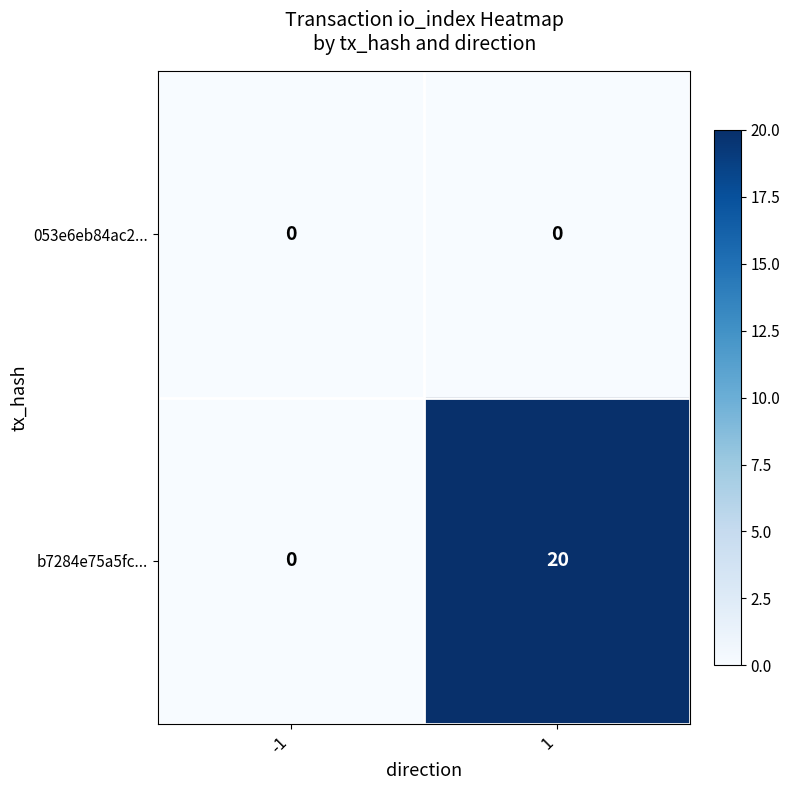

What is the maximum value for b7284e75a5fc...?

20